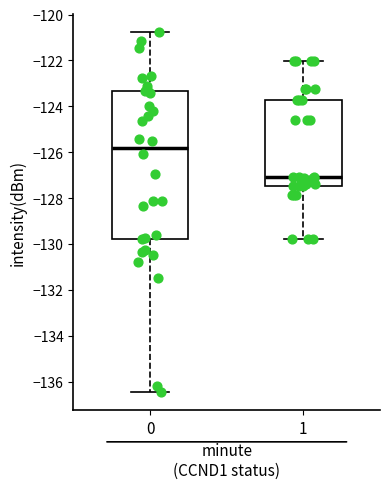

Comparing the boxes themselves (not the whiskers), which one is the tallest?

0